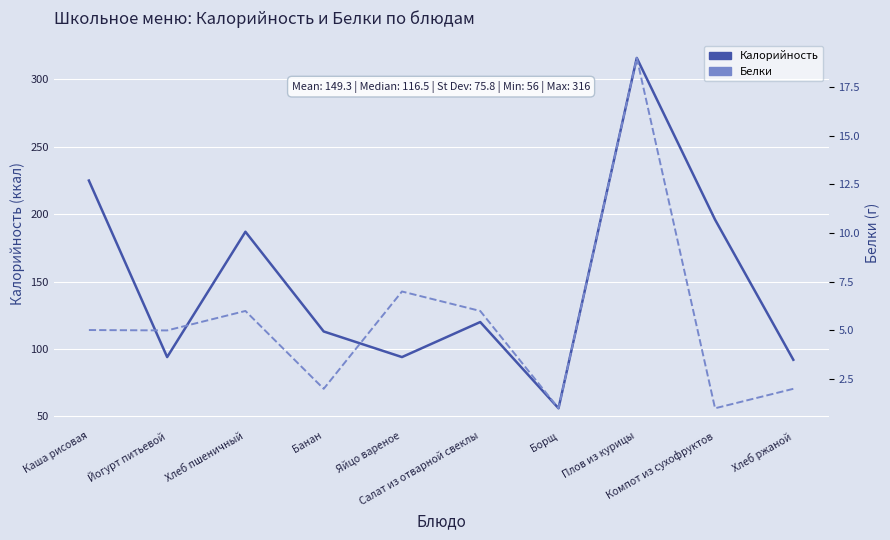

True or false: Белки and Калорийность cross at least once.

False